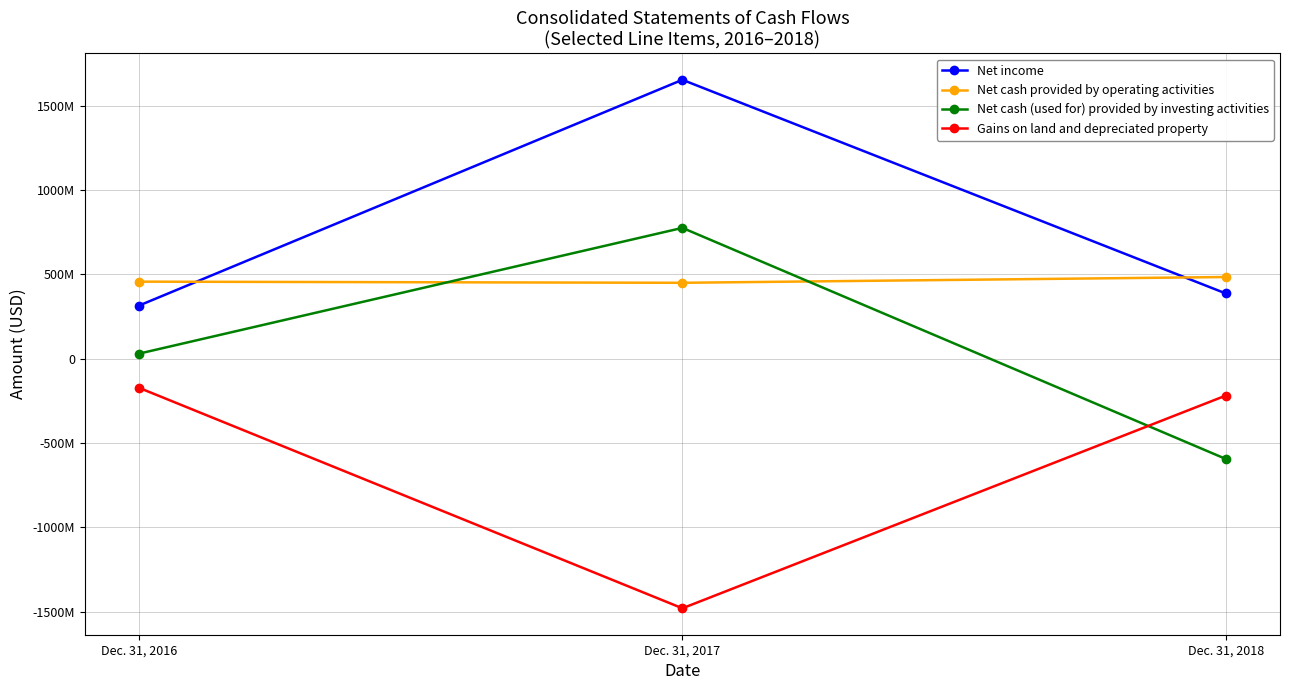

Does the chart have visible grid lines?

Yes